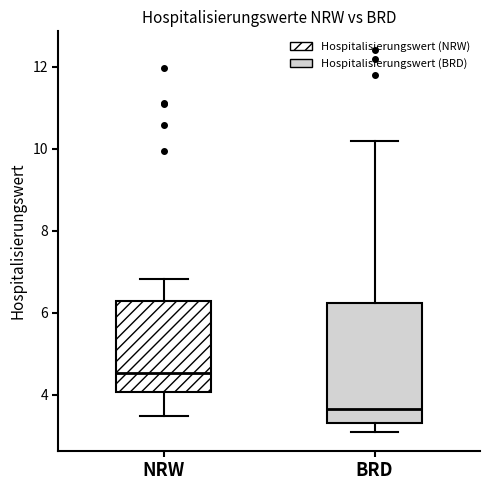

Which box is the tallest, from its lower edge to its upper edge?

BRD